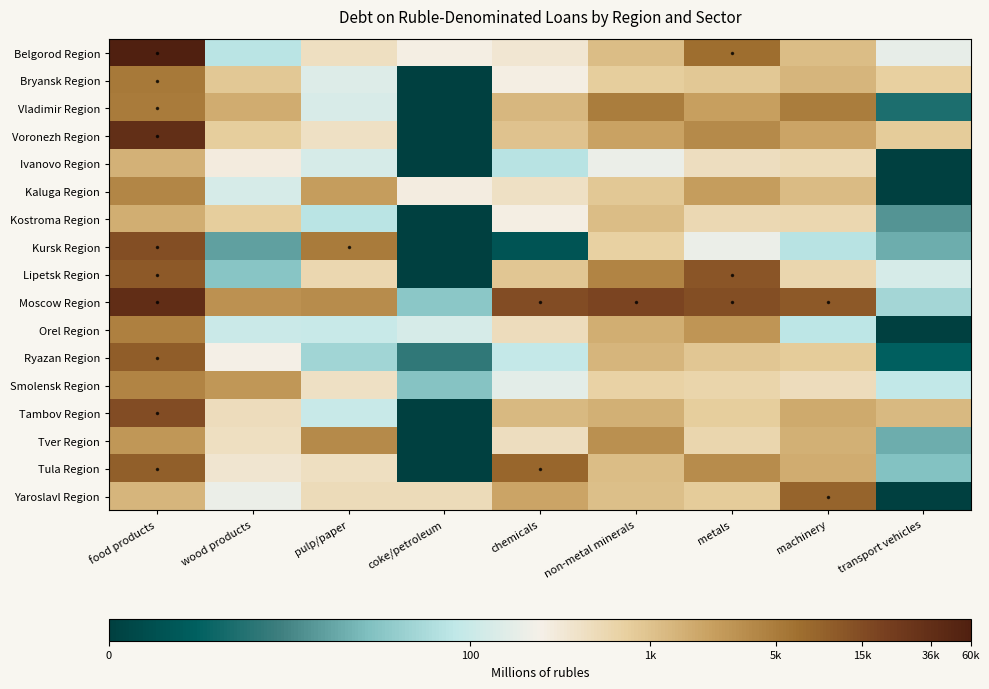

What is the difference between the highest and lowest values at machinery?

5.0